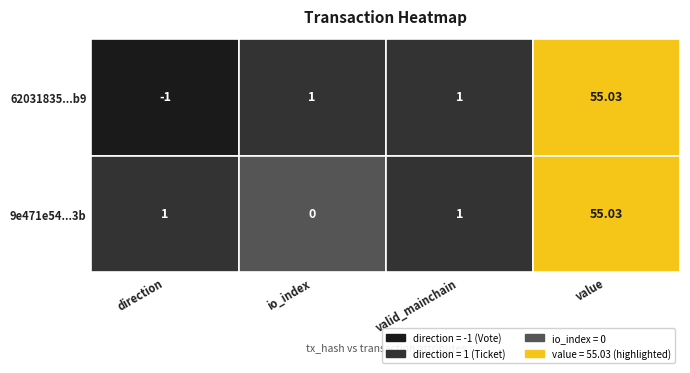

Reading left to right, what are all the values shown in this chart?

62031835525bca59636e2fa9b7bd8807076e3b9: -1.0	1.0	1.0	55.0
9e471e54a42adc98257259f28cff6dc3a47cd3b: 1.0	0.0	1.0	55.0